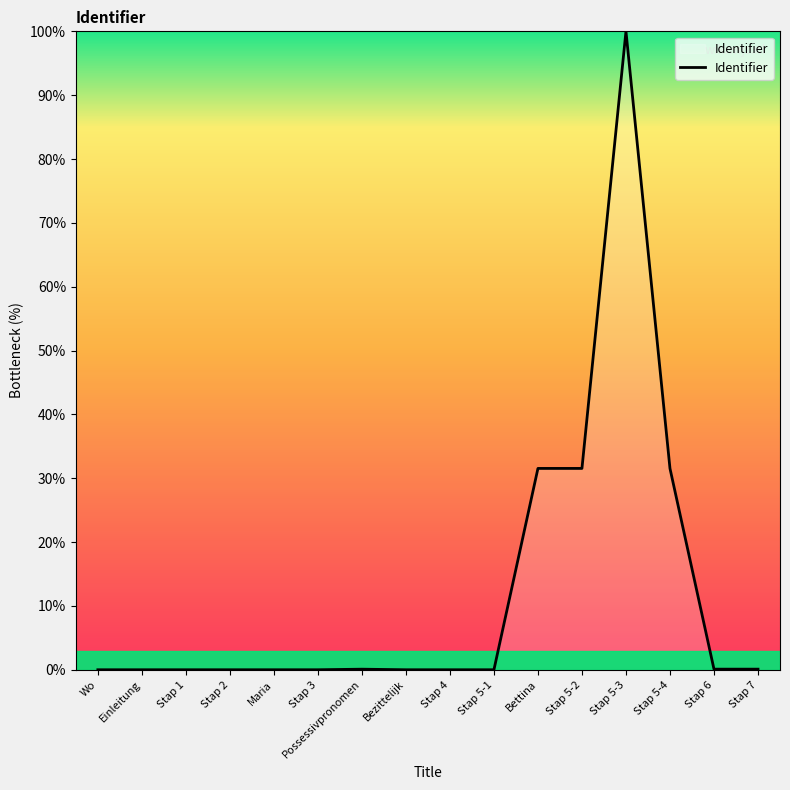

How many categories are shown in the chart?

16